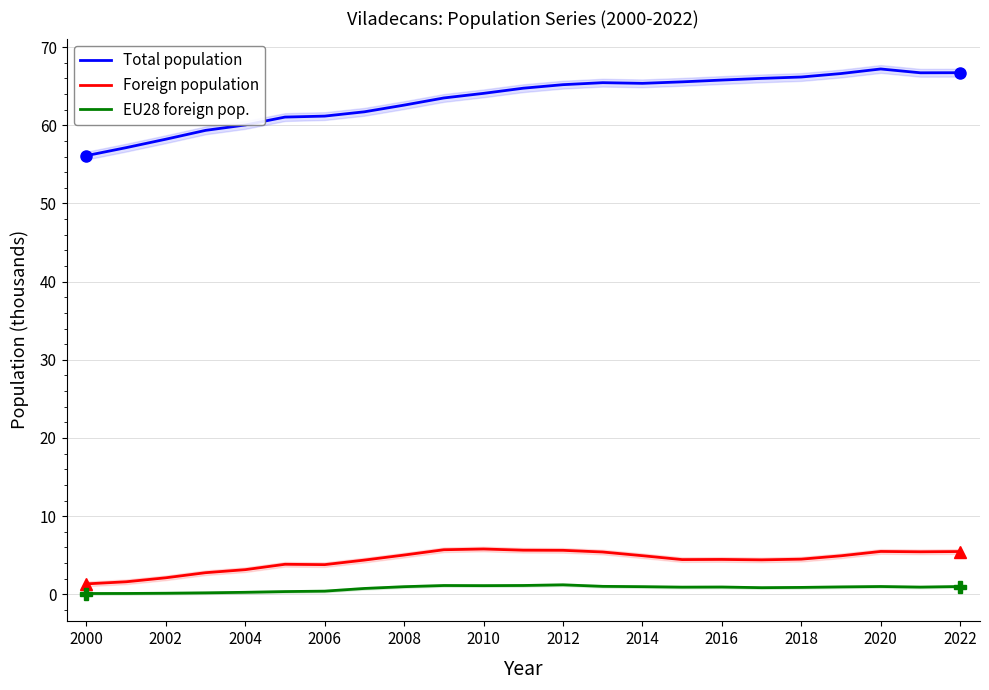

Which series has the largest total across all categories?

Total population